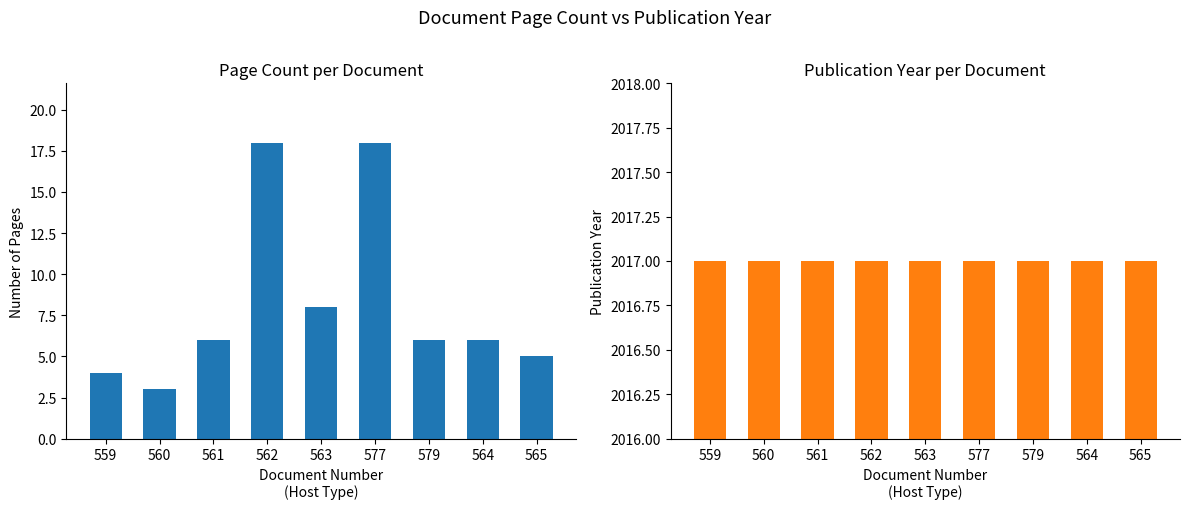

Where is Erscheinungsjahr nearest to the value 2017?

559